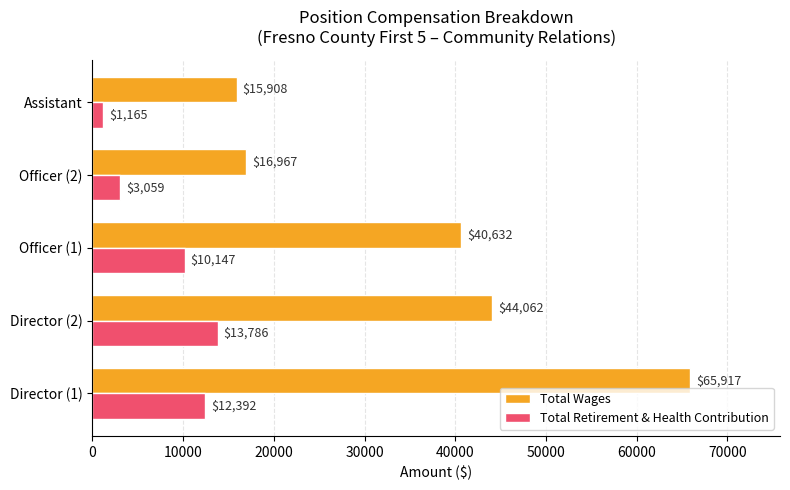

What is the difference between the maximum and minimum values in the Total Wages series?

50009